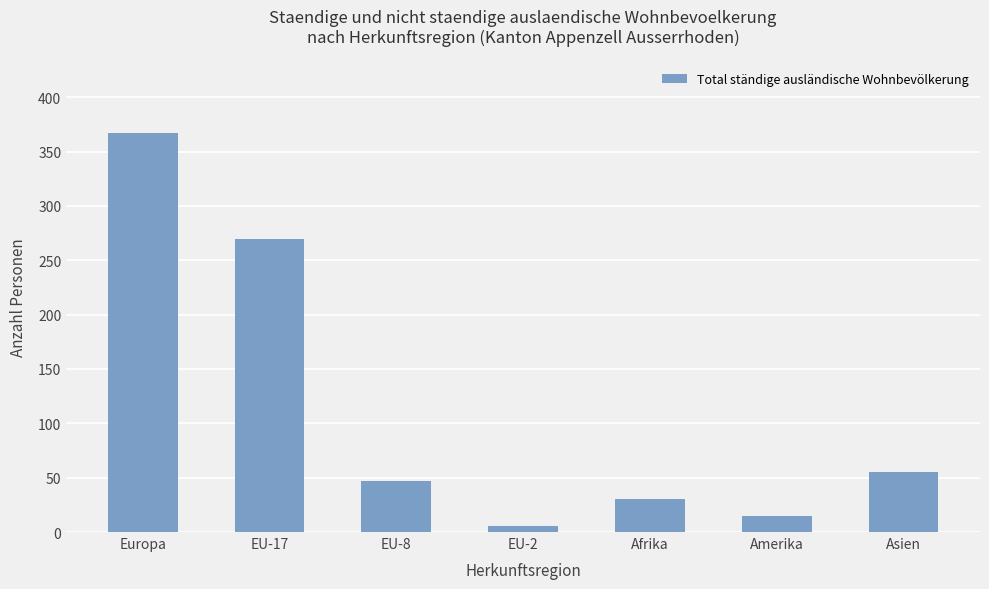

What is the smallest value displayed?

6